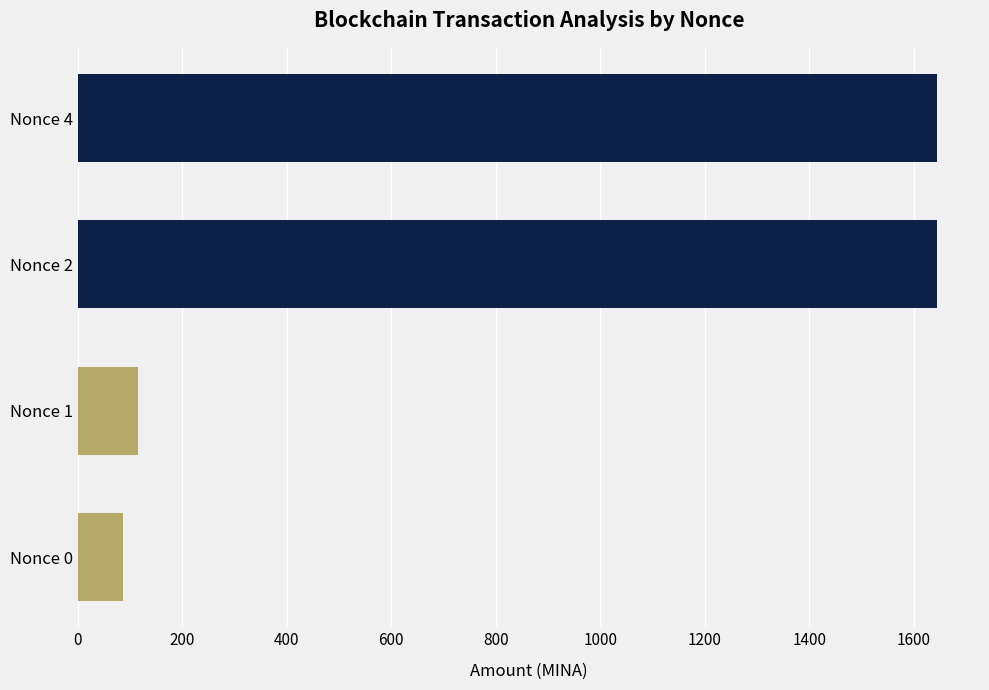

What is the ratio of the value at Nonce 4 to the value at Nonce 2?

1.0